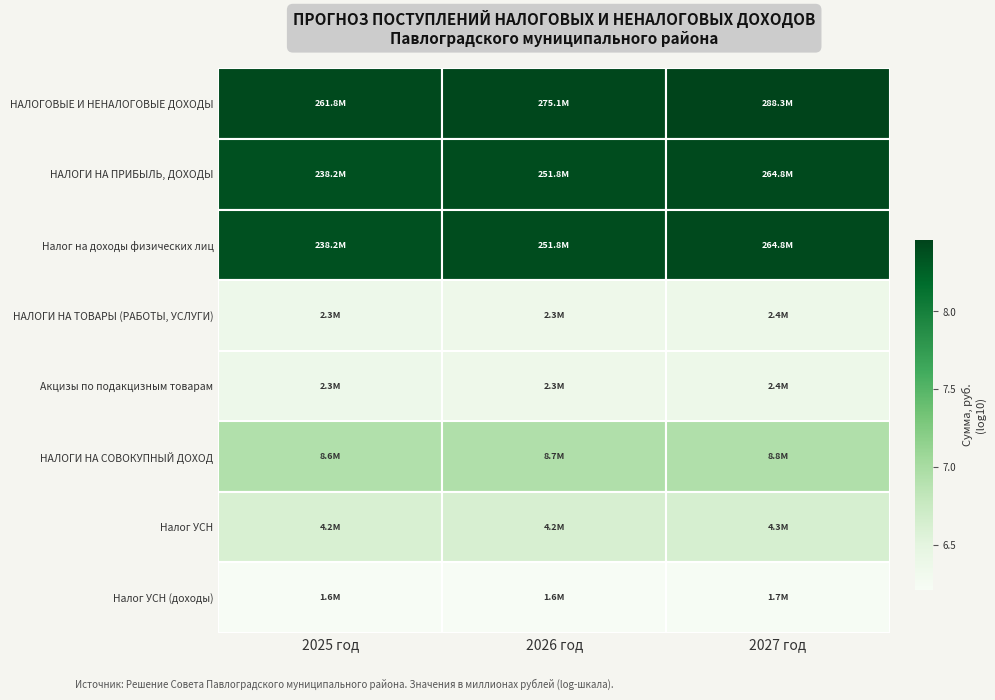

What is the total value across all series at 2026 год?

57.7